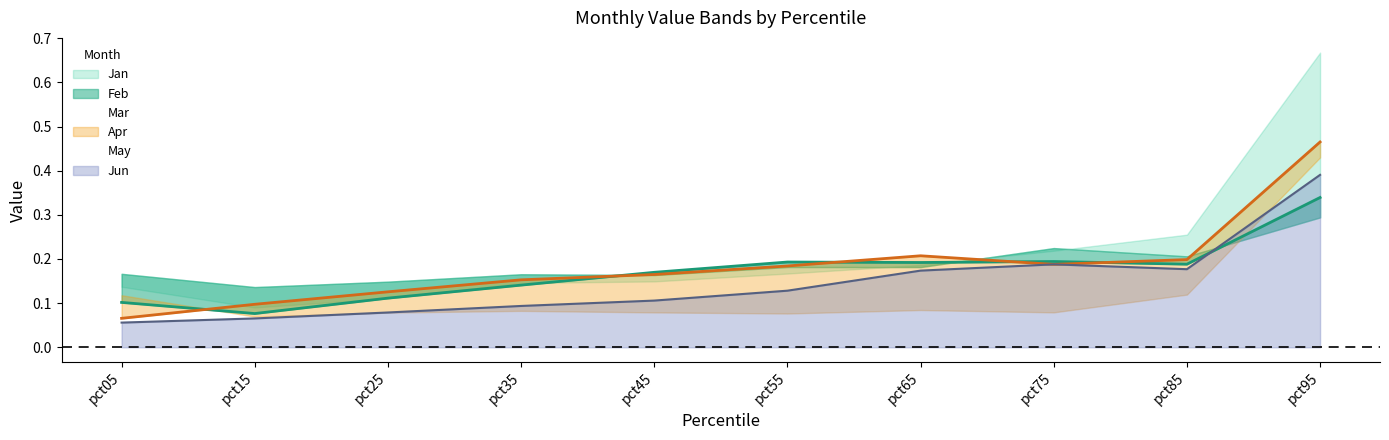

True or false: Jun has a value of 0.6 at pct95.

False